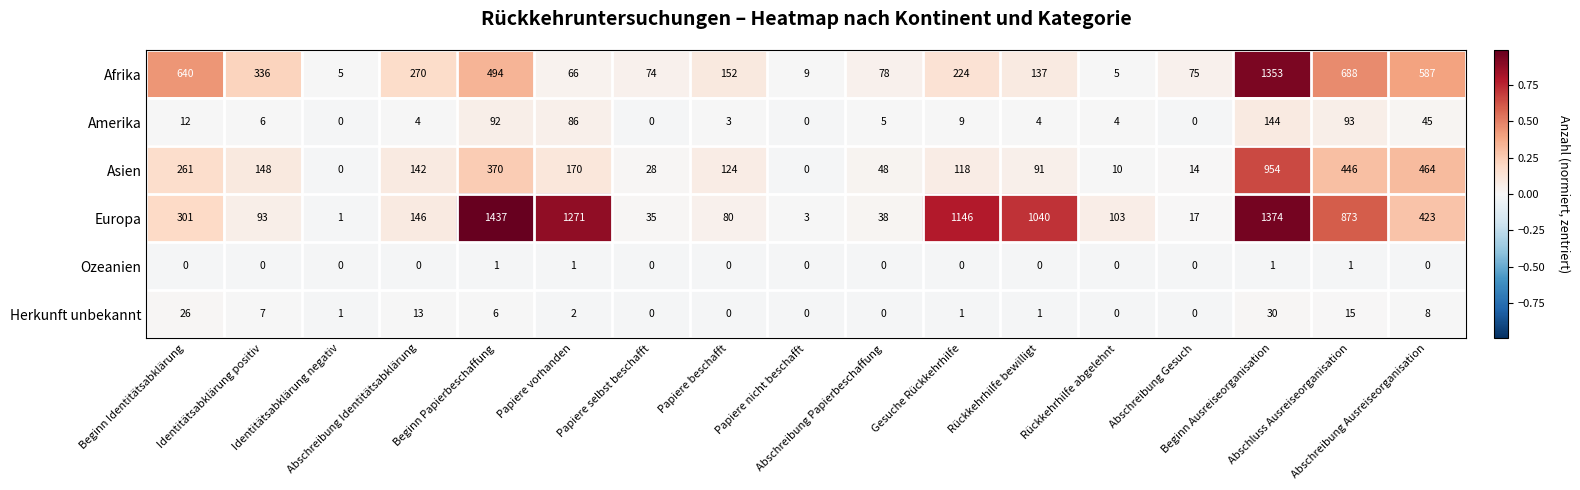

Which series changed the most between Abschreibung Identitätsabklärung and Abschreibung Ausreiseorganisation?

Asien